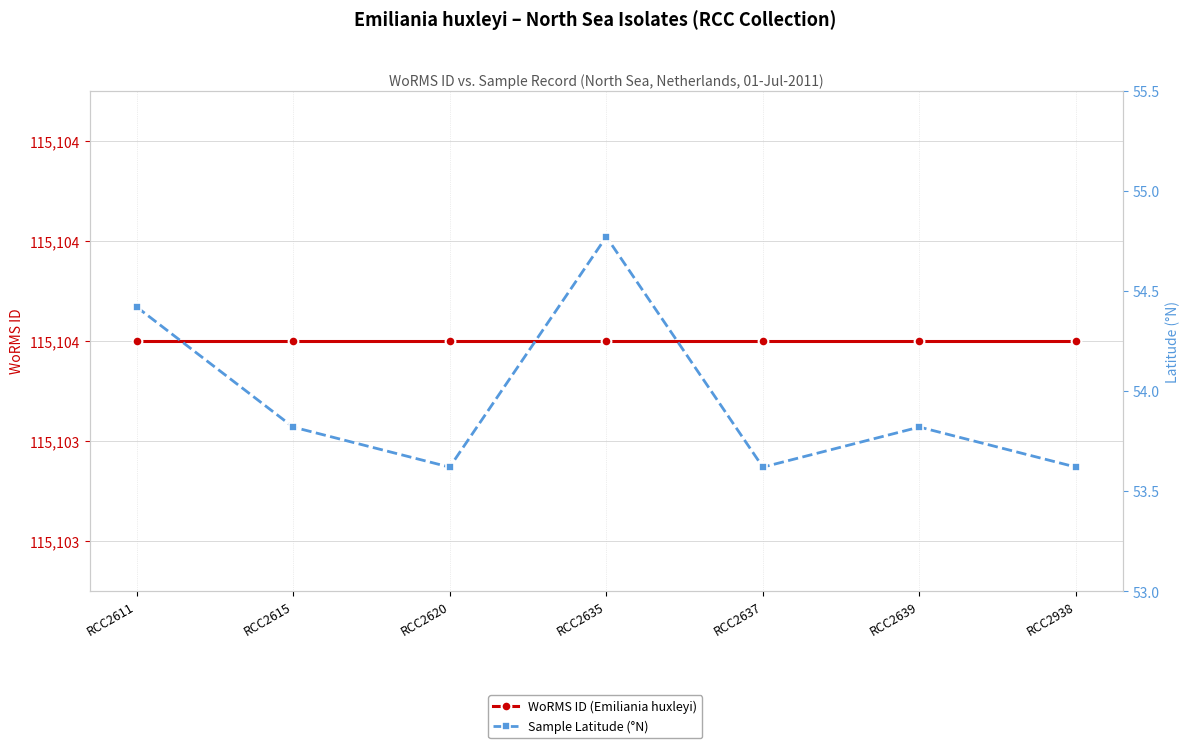

What are all the series names shown in the legend?

WoRMS ID (Emiliania huxleyi), Sample Latitude (°N)